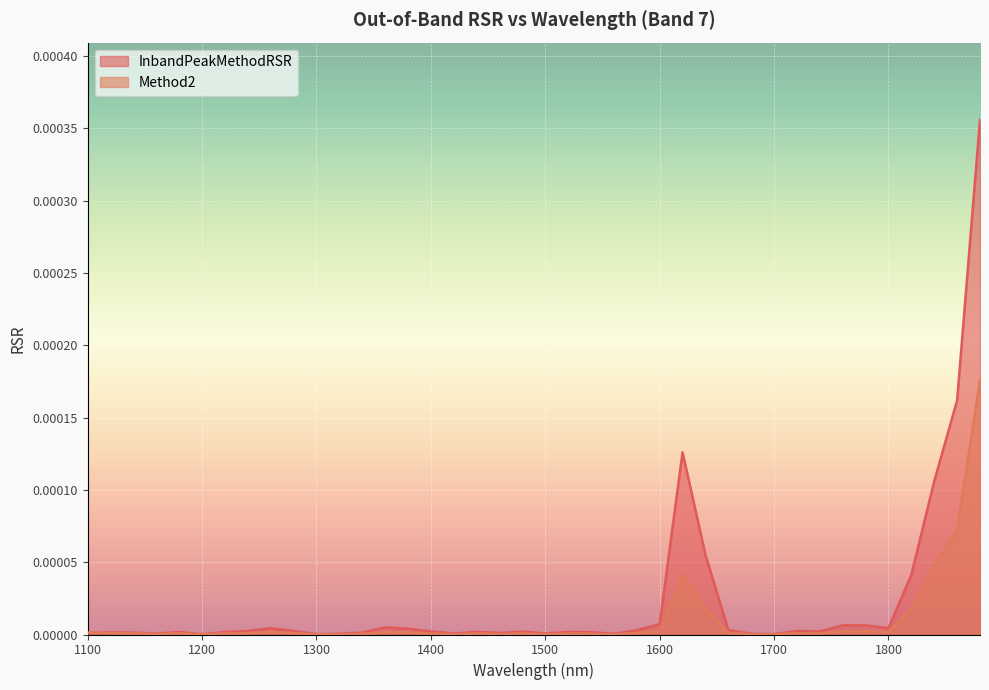

Which has a higher value, 1380 or 1800?

1800